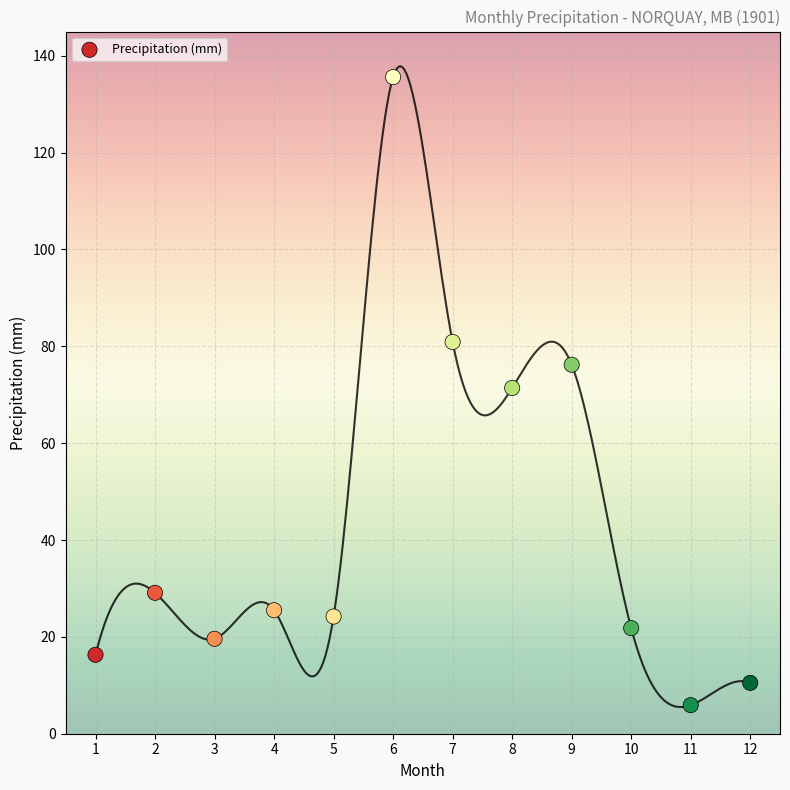

What is the range of Y values (max minus min)?

129.7